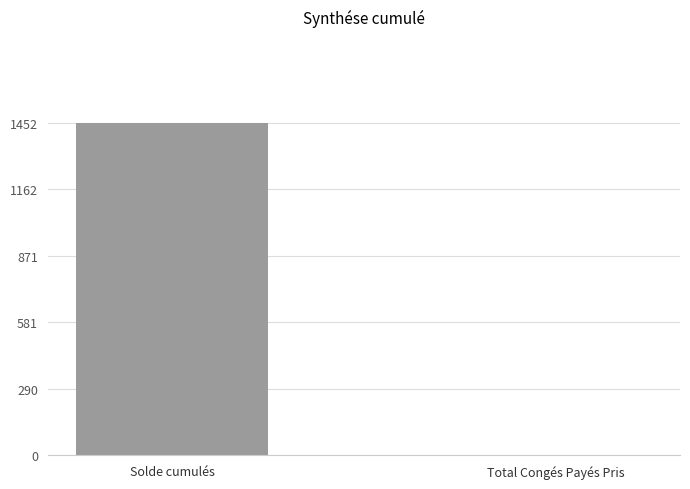

Is it true that the value at Total Congés Payés Pris is 972.0?

False